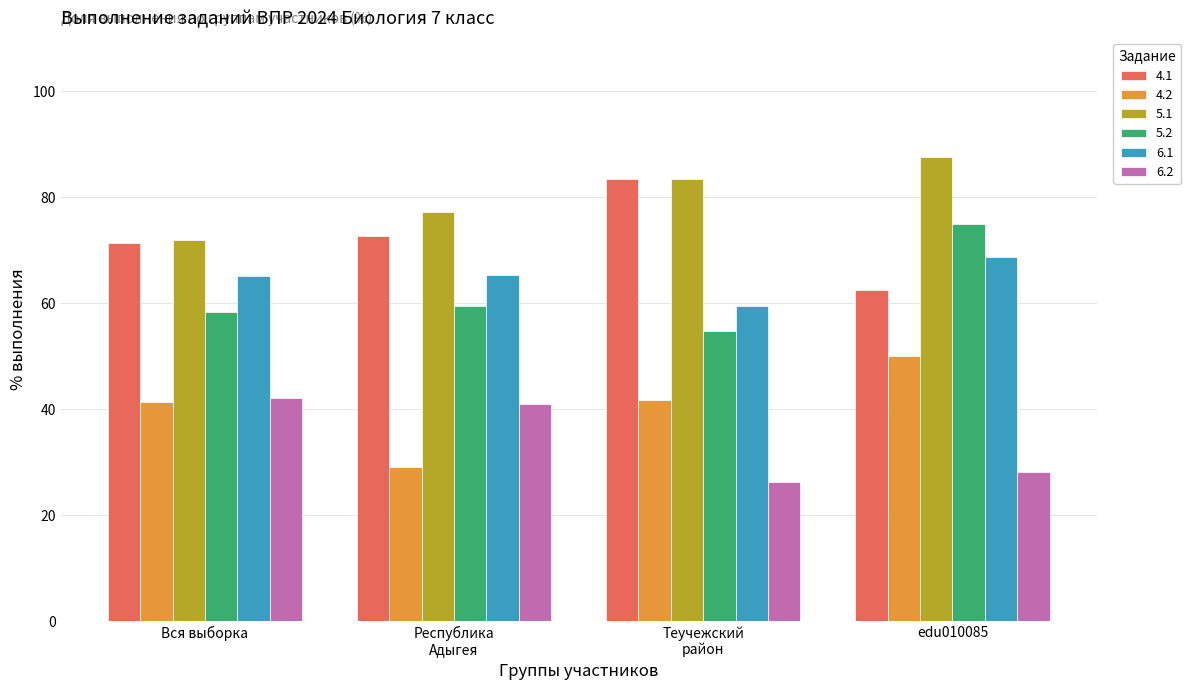

How many data points does each series have?

4